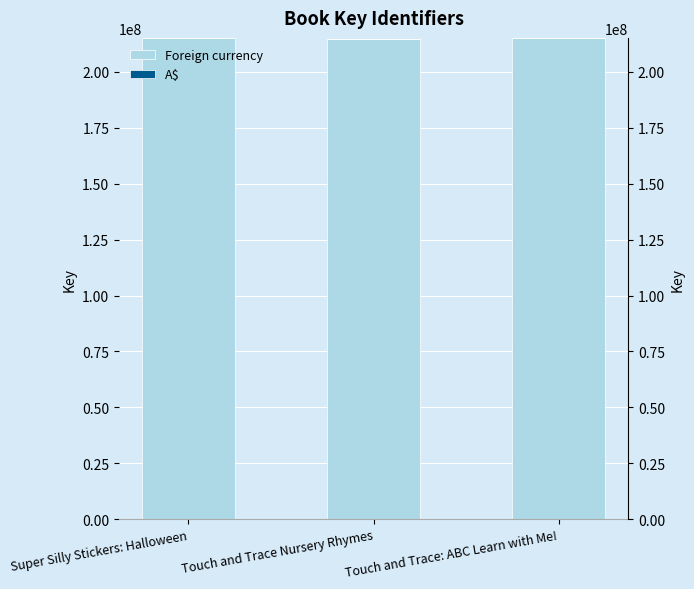

Reading right to left, list all the values displayed in this chart.

Foreign currency: 215241209	214849648	215240793
A$: 3	2	1